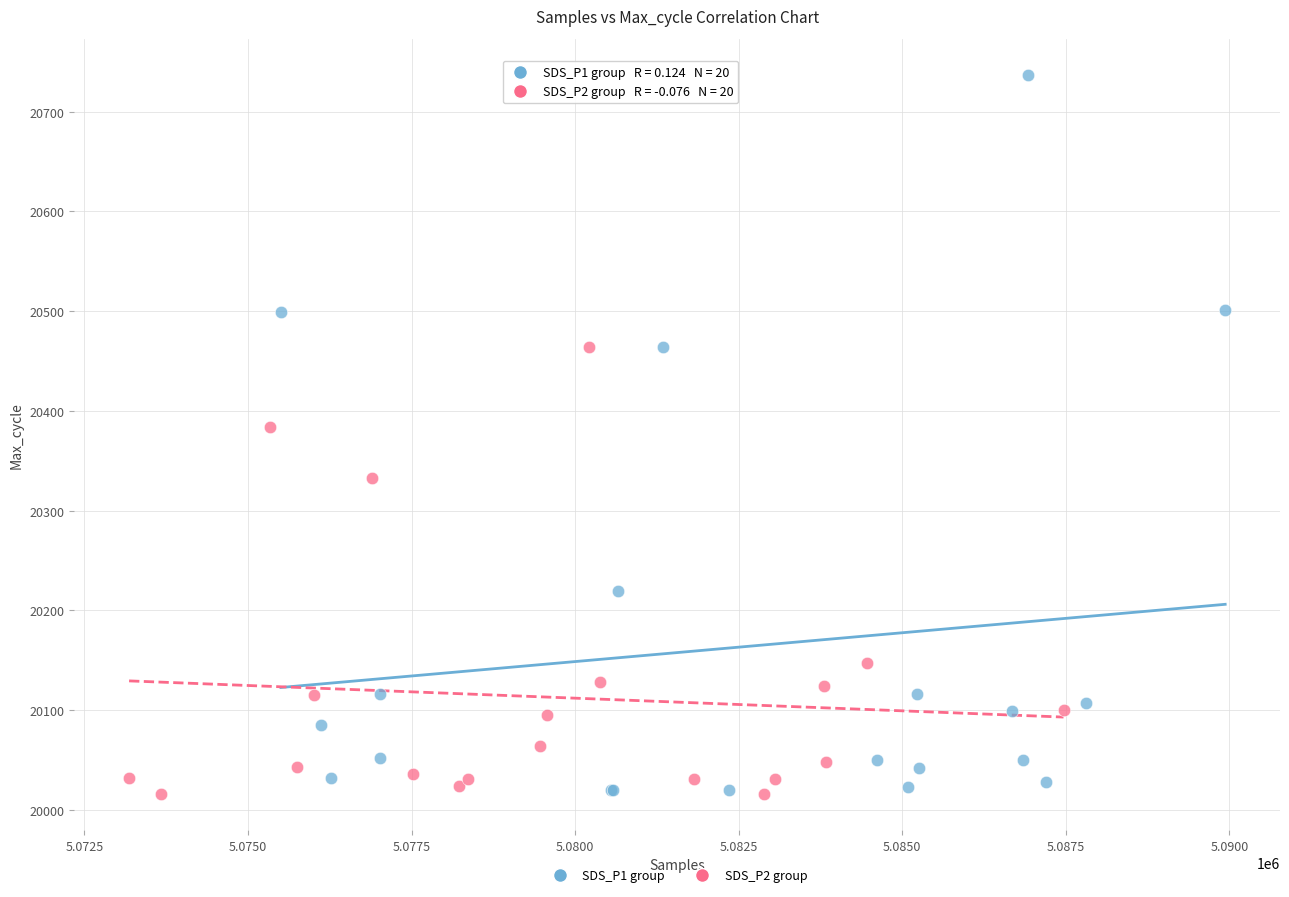

Which series reaches the maximum Y coordinate?

SDS_P1 group